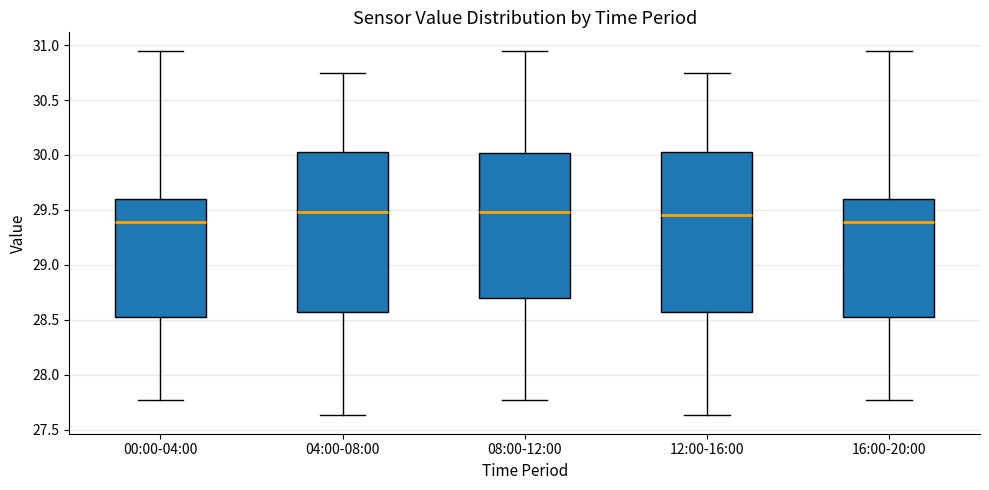

Reading left to right, transcribe this box plot: for each box, give where its median line is, the range the box spans, and where its two whiskers end, as read against the y-axis. The values are not printed on the chart, so give them approximately, as read against the axis.

00:00-04:00: median 29.40, box 28.55 to 29.60, whiskers 27.75 to 30.95
04:00-08:00: median 29.50, box 28.60 to 30.05, whiskers 27.65 to 30.75
08:00-12:00: median 29.50, box 28.70 to 30.00, whiskers 27.75 to 30.95
12:00-16:00: median 29.45, box 28.60 to 30.05, whiskers 27.65 to 30.75
16:00-20:00: median 29.40, box 28.55 to 29.60, whiskers 27.75 to 30.95